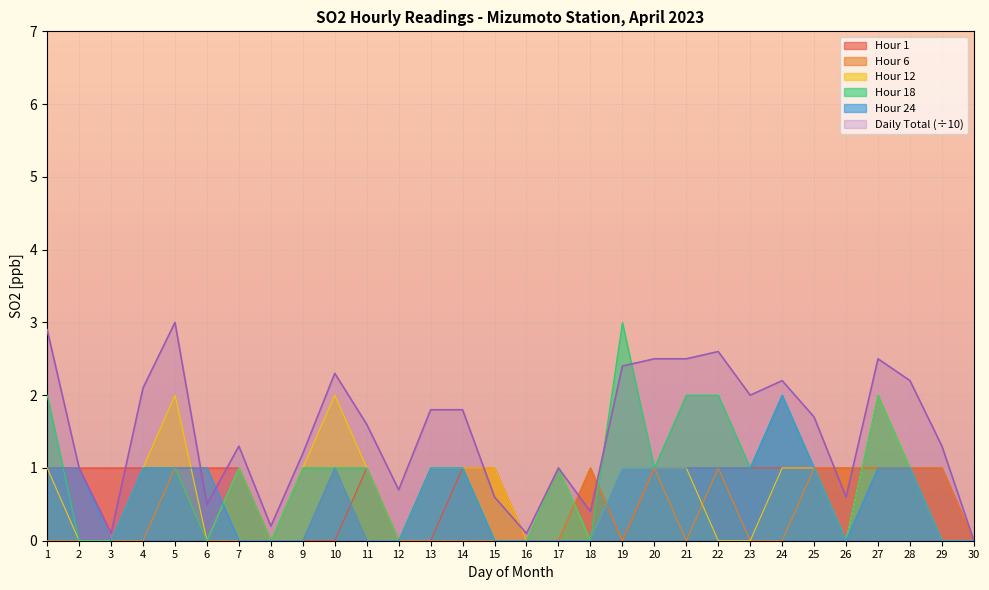

How many interior local valleys does the Daily Total series have?

8